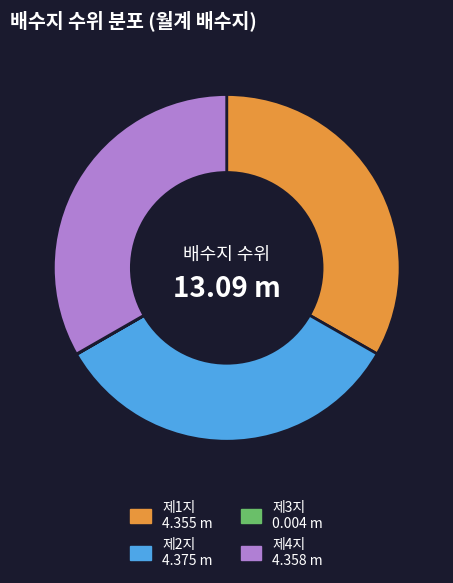

Does any single category account for the majority?

No